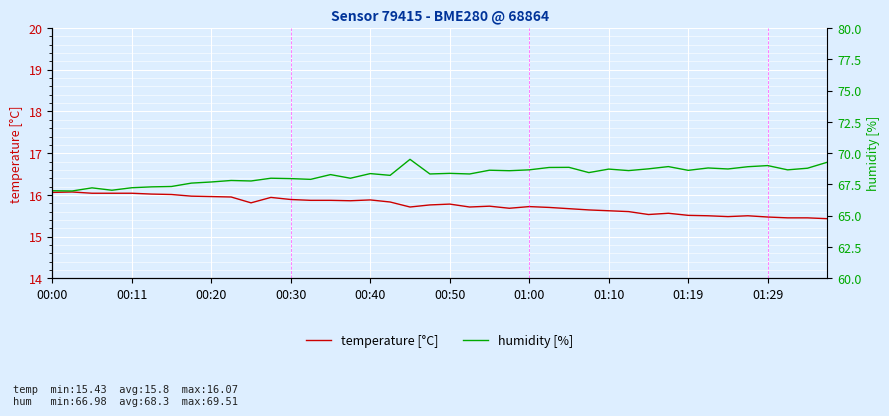

What is the total value across all series at 29?

84.2